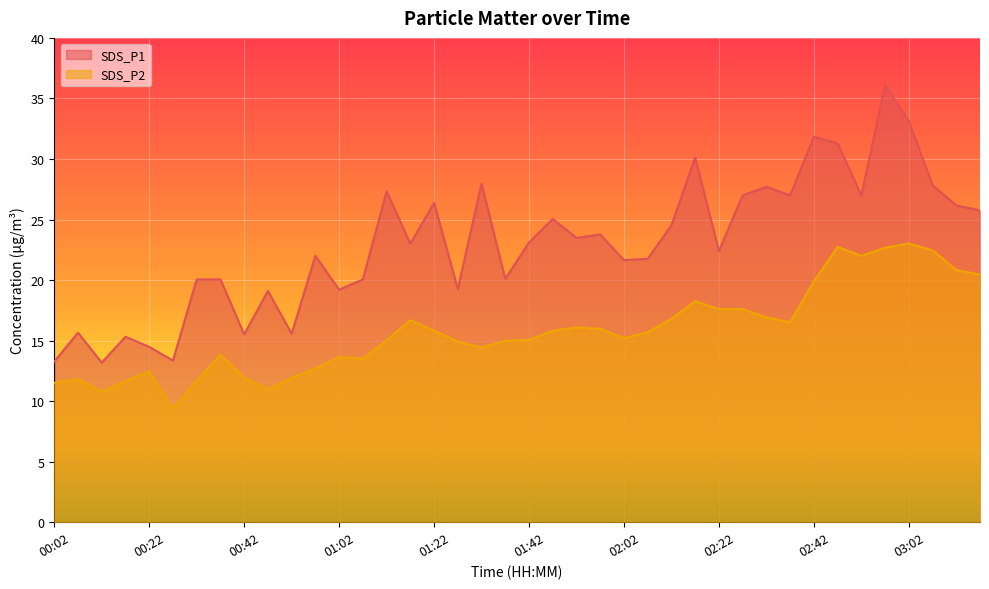

What is the average value of the SDS_P2 series?

15.8